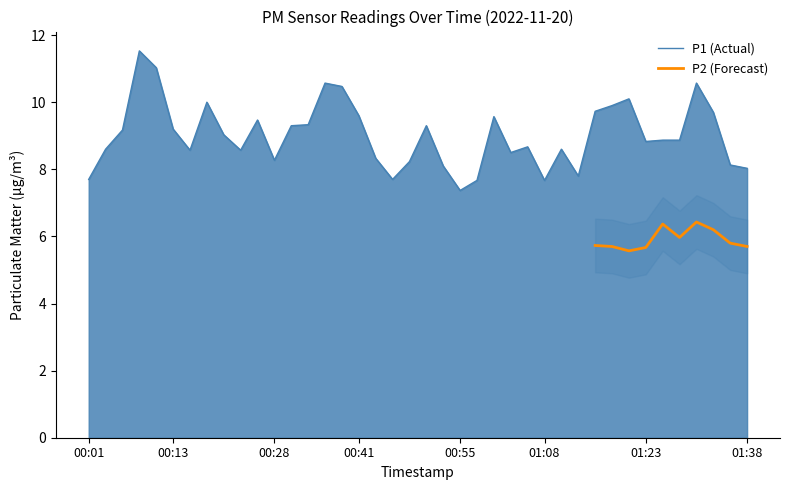

Which label corresponds to the largest value in the chart?

00:08